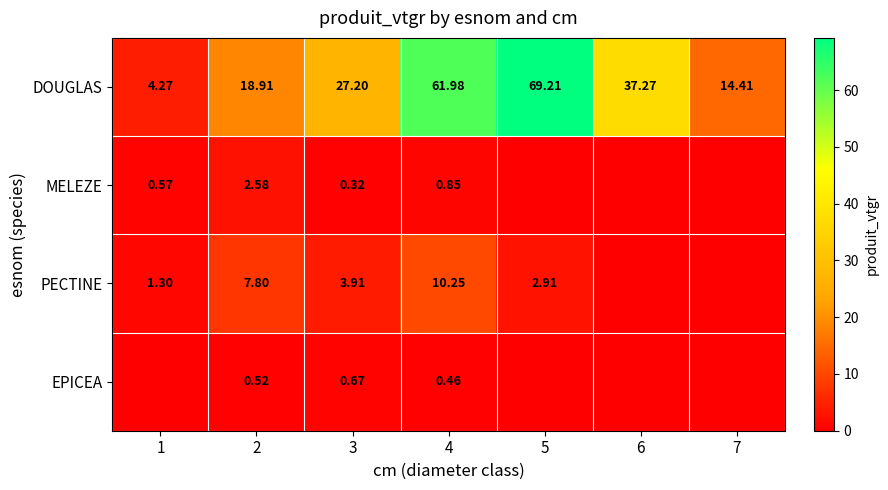

What is the sum of all DOUGLAS values?

233.3